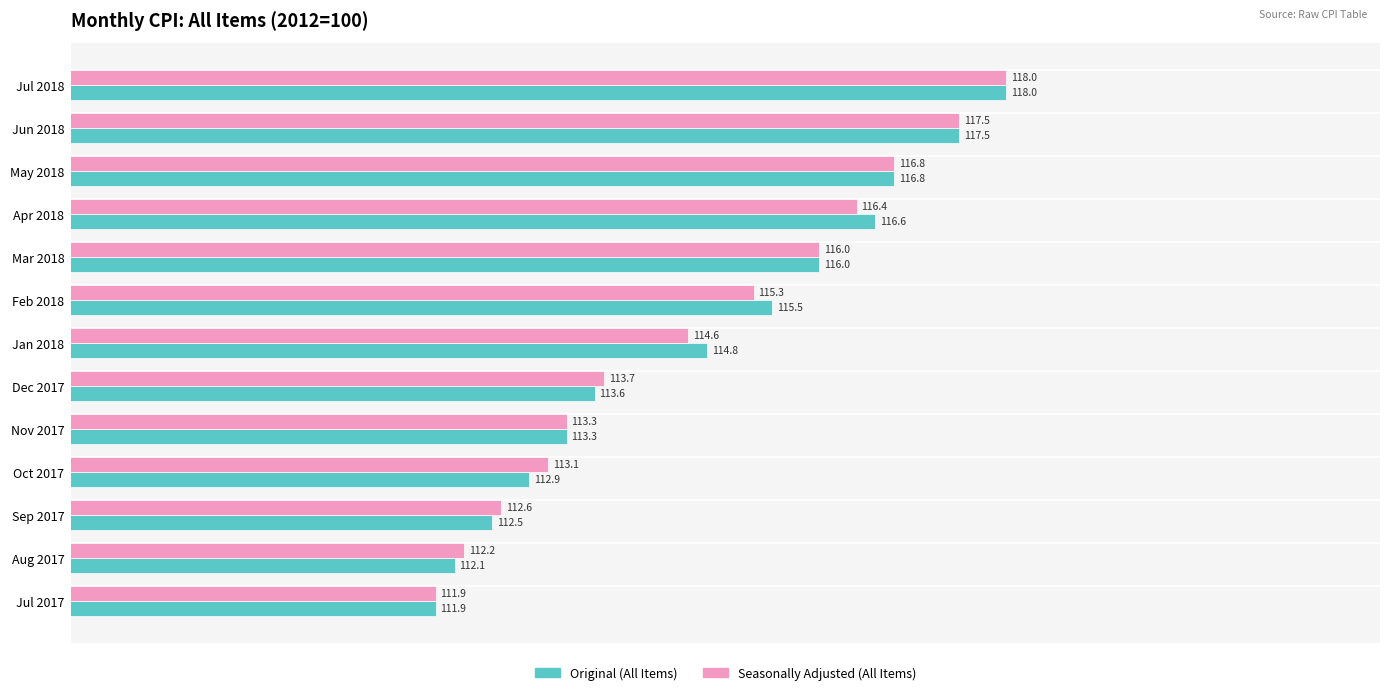

Is it true that Original (All Items) equals 147.9 at Jul 2017?

False